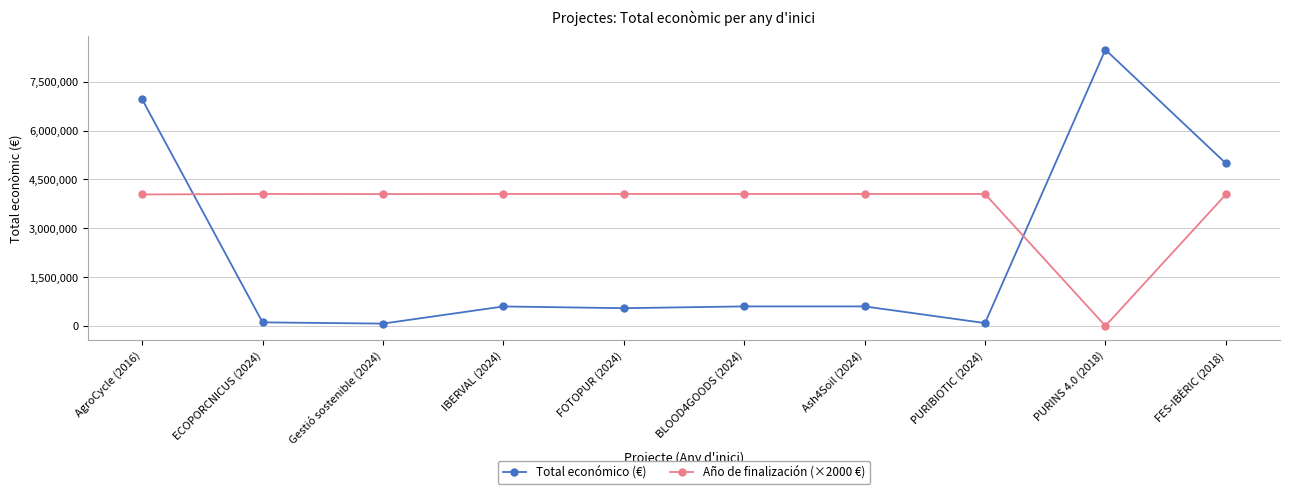

Is it true that Total económico (€) equals 8484999 at PURINS 4.0 (2018)?

True